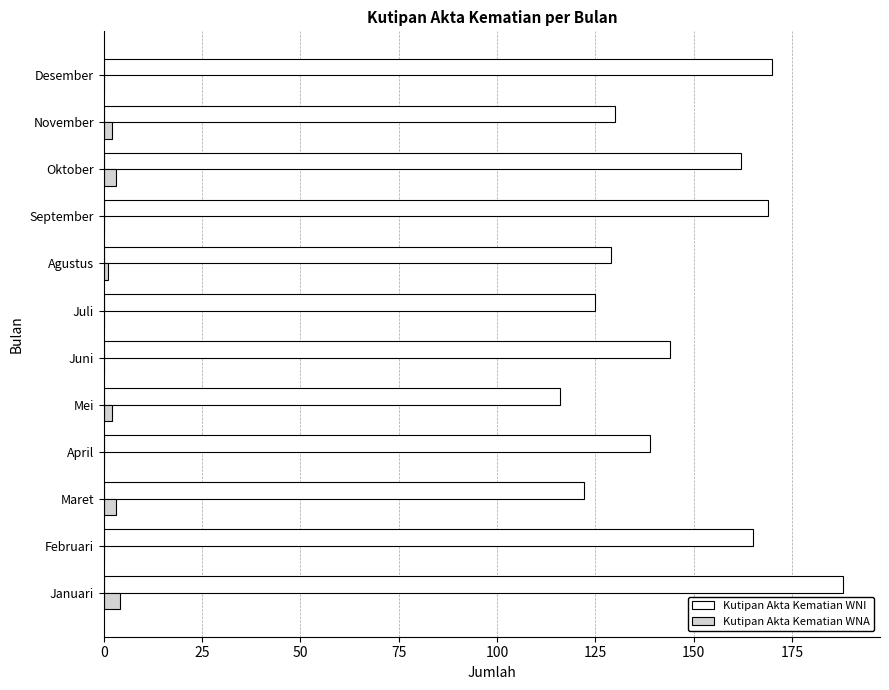

What is the sum of the Kutipan Akta Kematian WNA values at September and Januari?

4